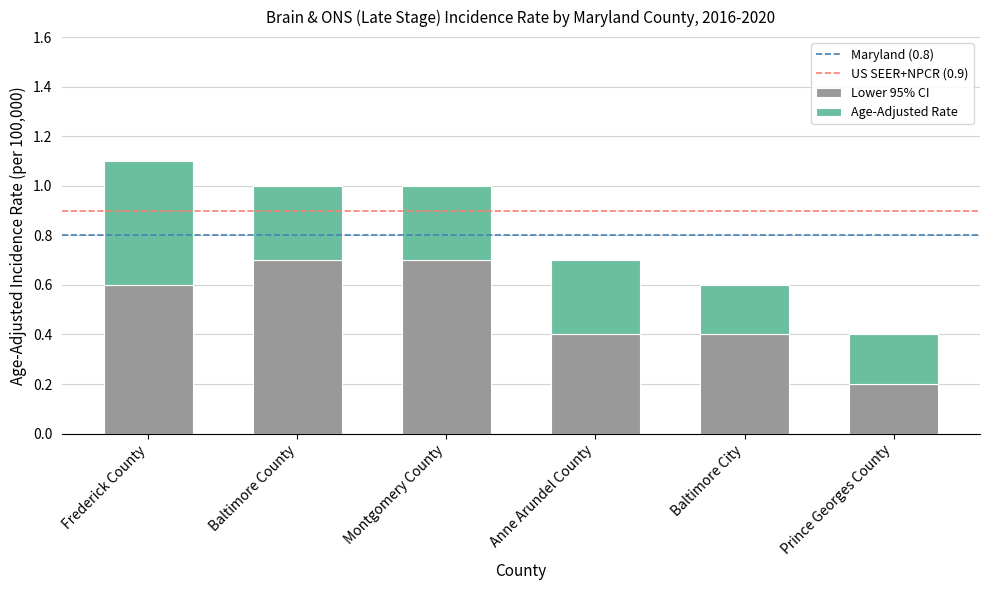

What is the total value across all series at Prince Georges County?

0.4